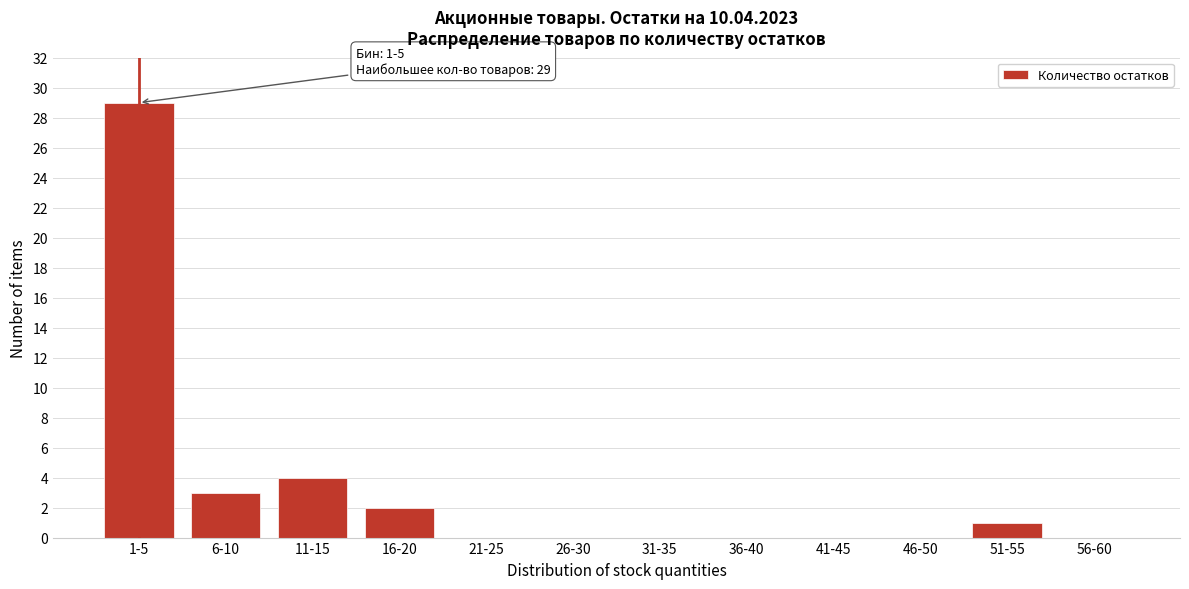

Reading right to left, list all the values displayed in this chart.

56-60=0	51-55=1	46-50=0	41-45=0	36-40=0	31-35=0	26-30=0	21-25=0	16-20=2	11-15=4	6-10=3	1-5=29